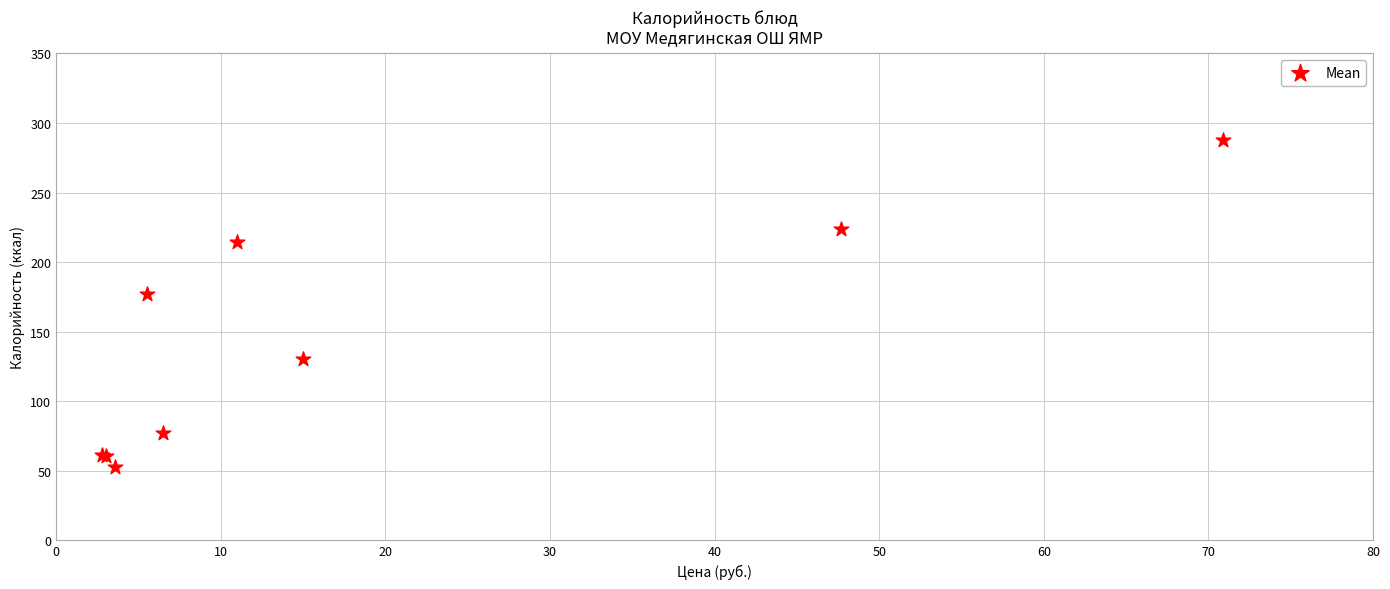

What Y value in the scatter plot is closest to 170?

177.2